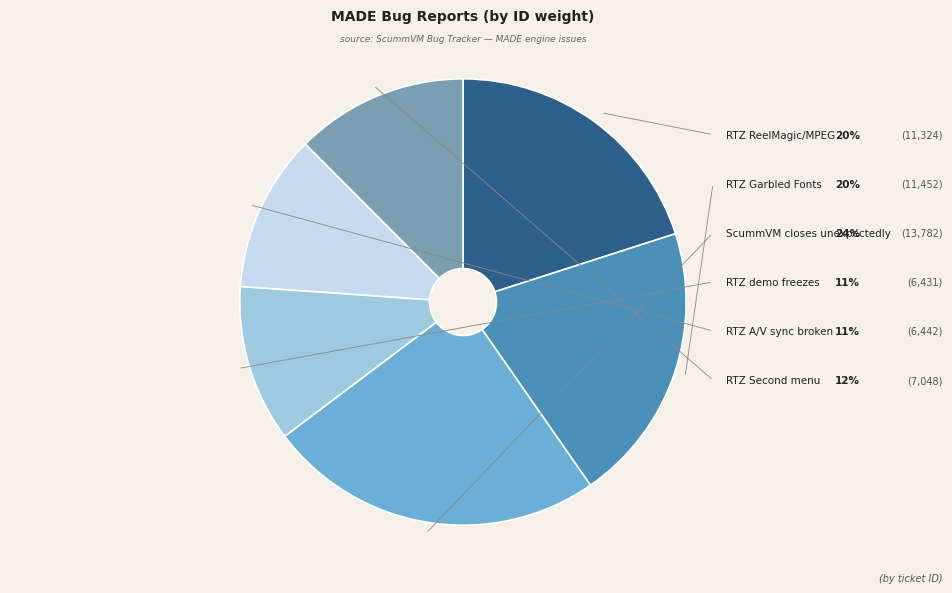

Is the sum of RTZ Garbled Fonts and RTZ demo freezes greater than half?

No